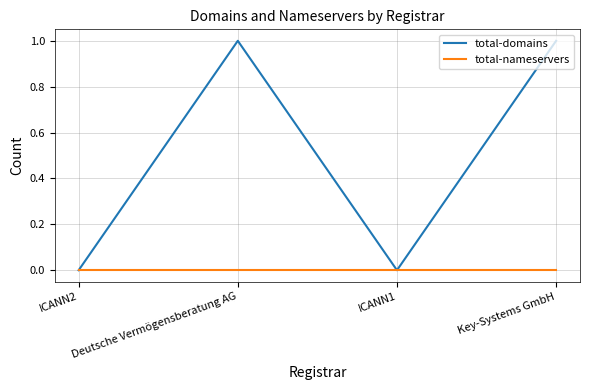

What position from the right is ICANN2?

4